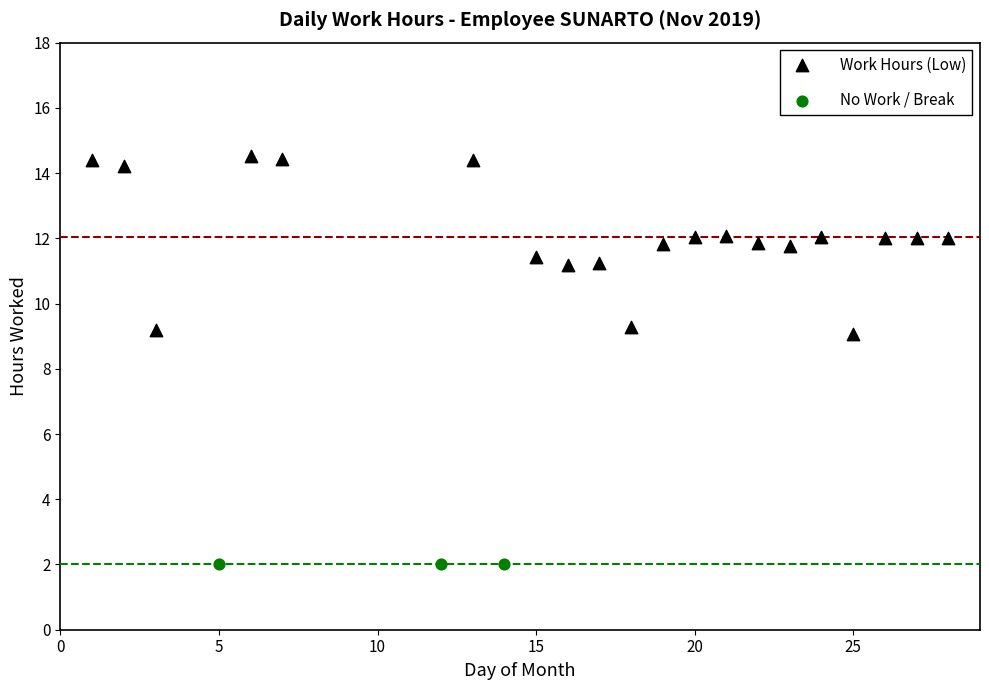

Which series reaches the minimum Y coordinate?

No Work / Break